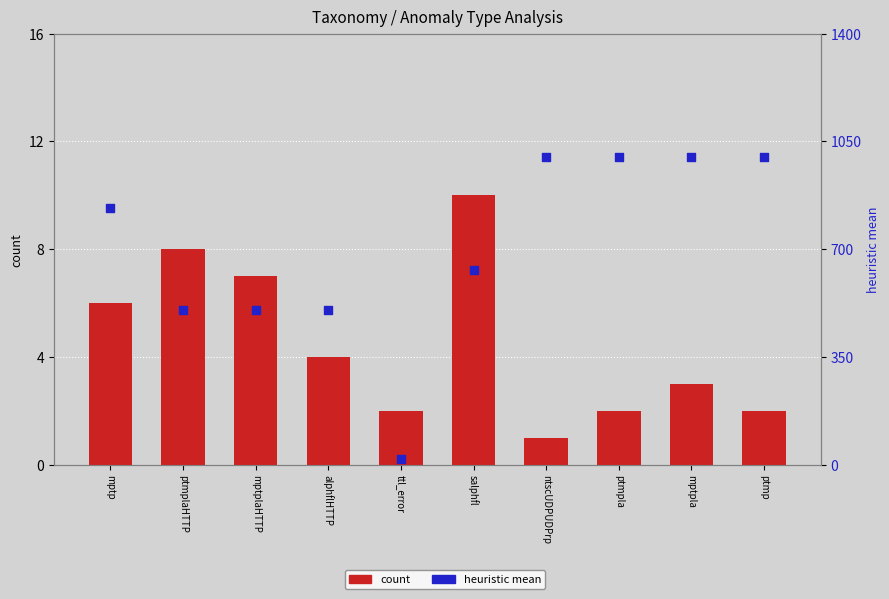

Is the value of count at ptmp greater than the value of percentile rank within the sample at alphflHTTP?

No